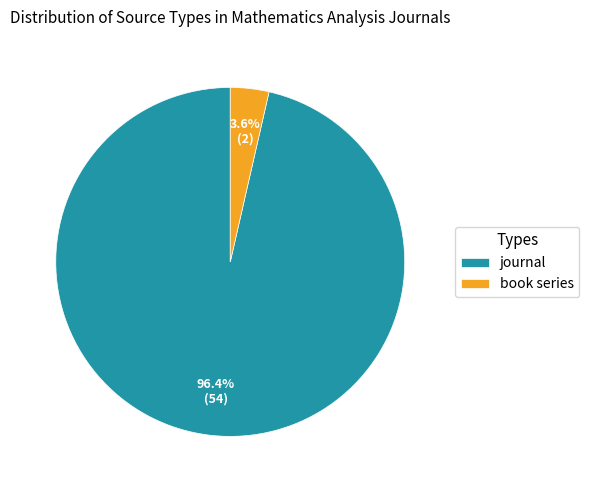

How many segments does this pie chart have?

2